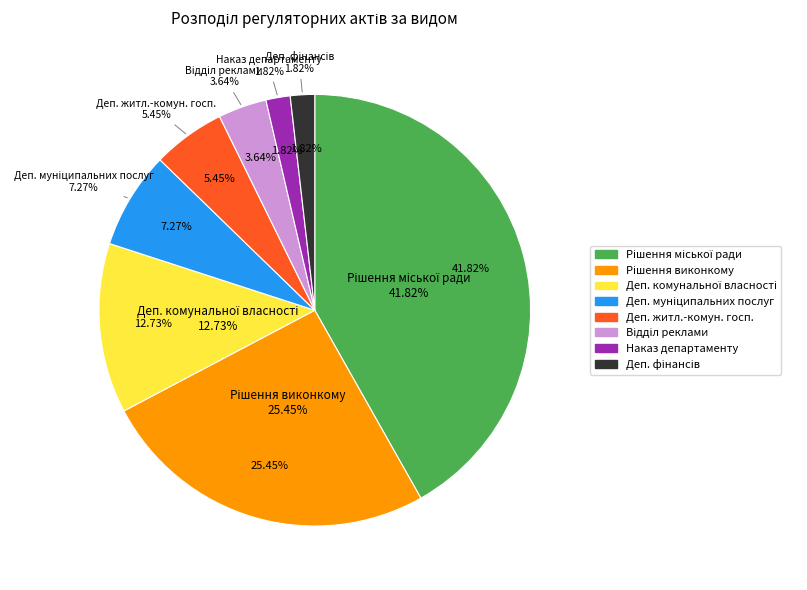

True or false: Департамент комунальної власності accounts for 13% of the total.

True